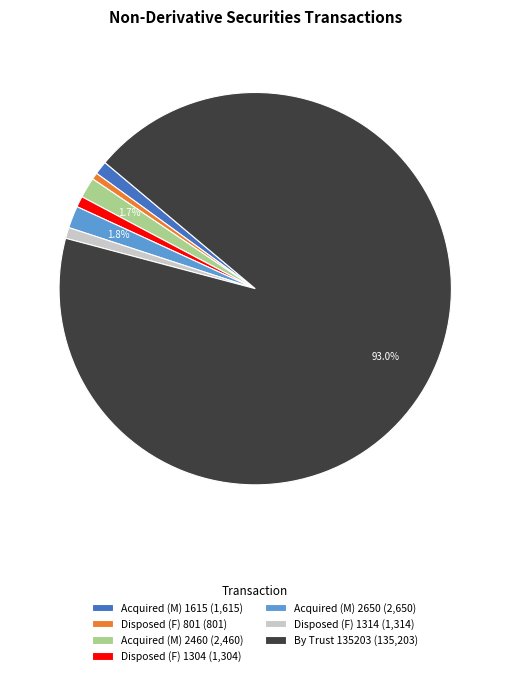

Which slice is the largest?

By Trust 135203